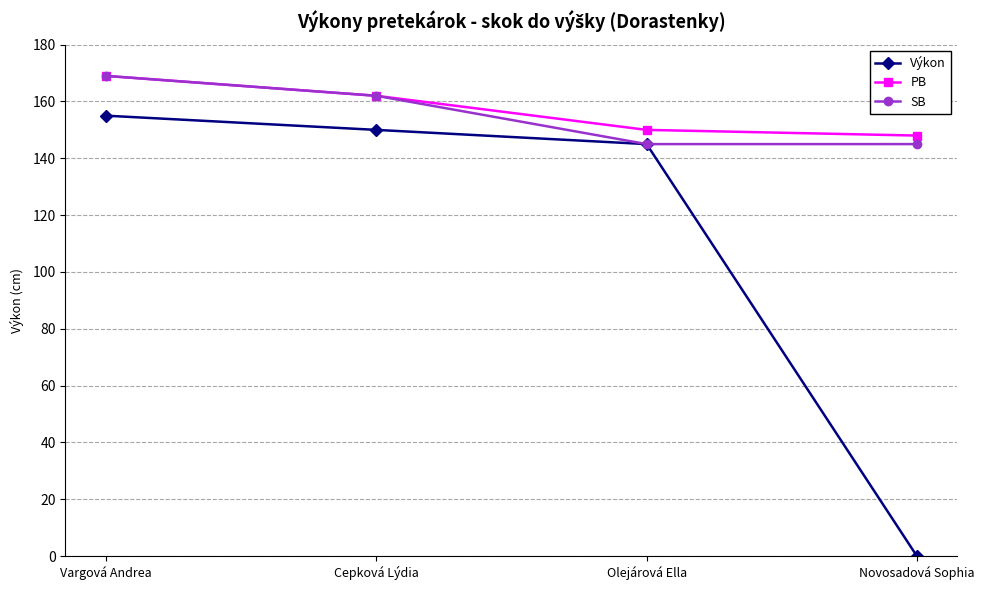

Is the value of Výkon at Olejárová Ella greater than the value of SB at Cepková Lýdia?

No